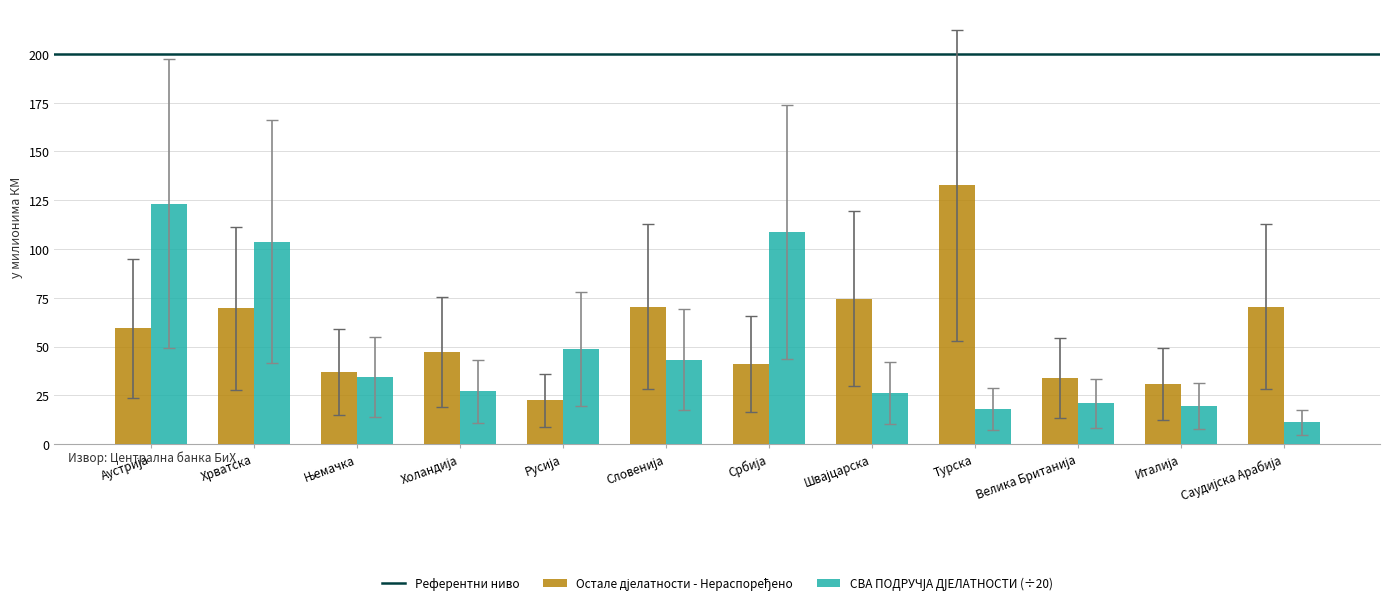

What is the smallest value displayed?

11.1